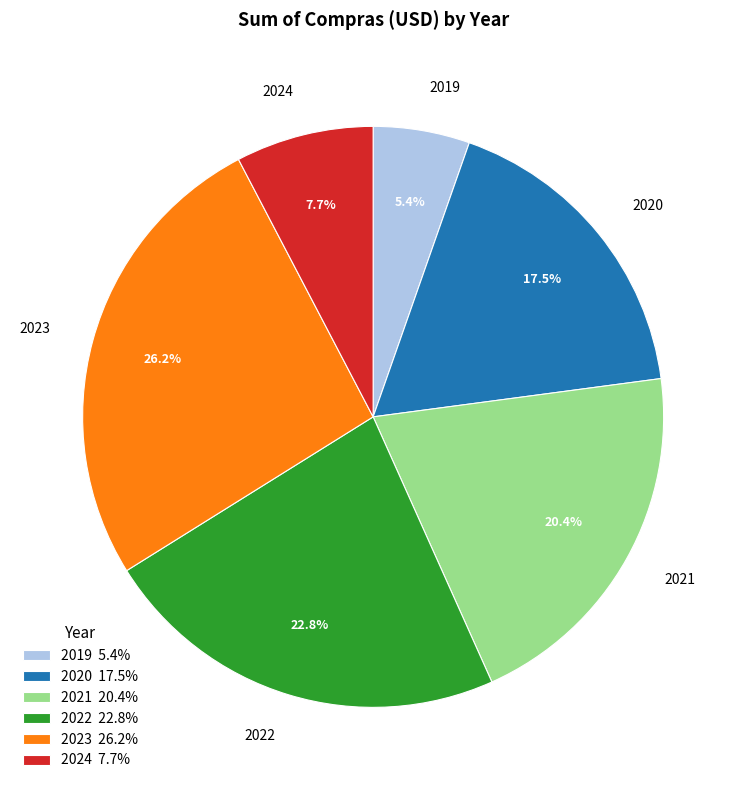

Which category has the biggest portion of the pie?

2023